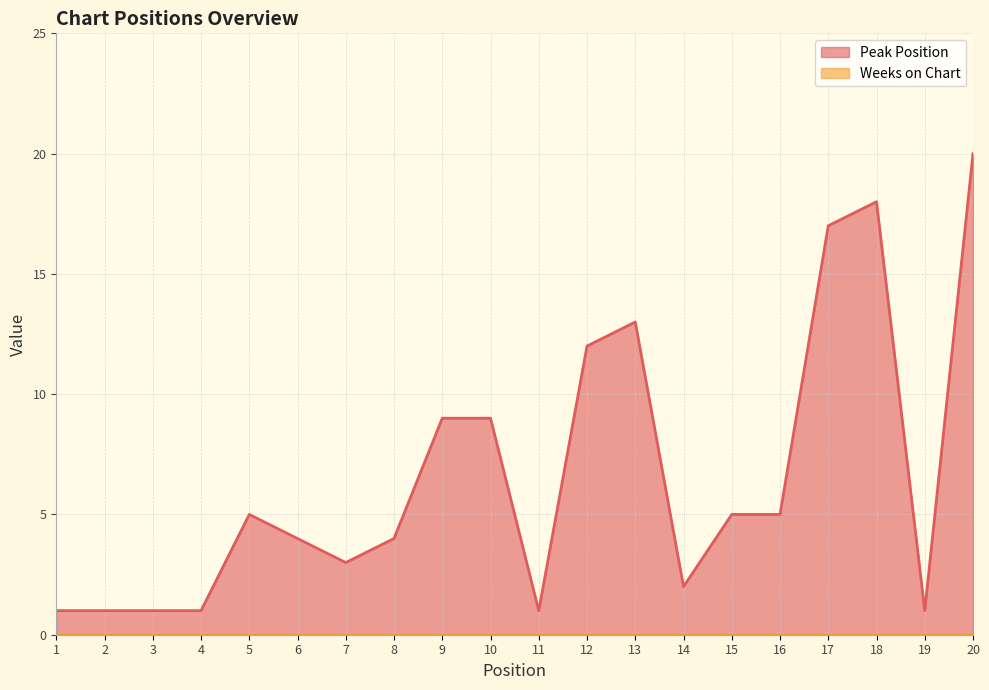

Rank the categories by value from lowest to highest.

1, 2, 3, 4, 11, 19, 14, 7, 6, 8, 5, 15, 16, 9, 10, 12, 13, 17, 18, 20